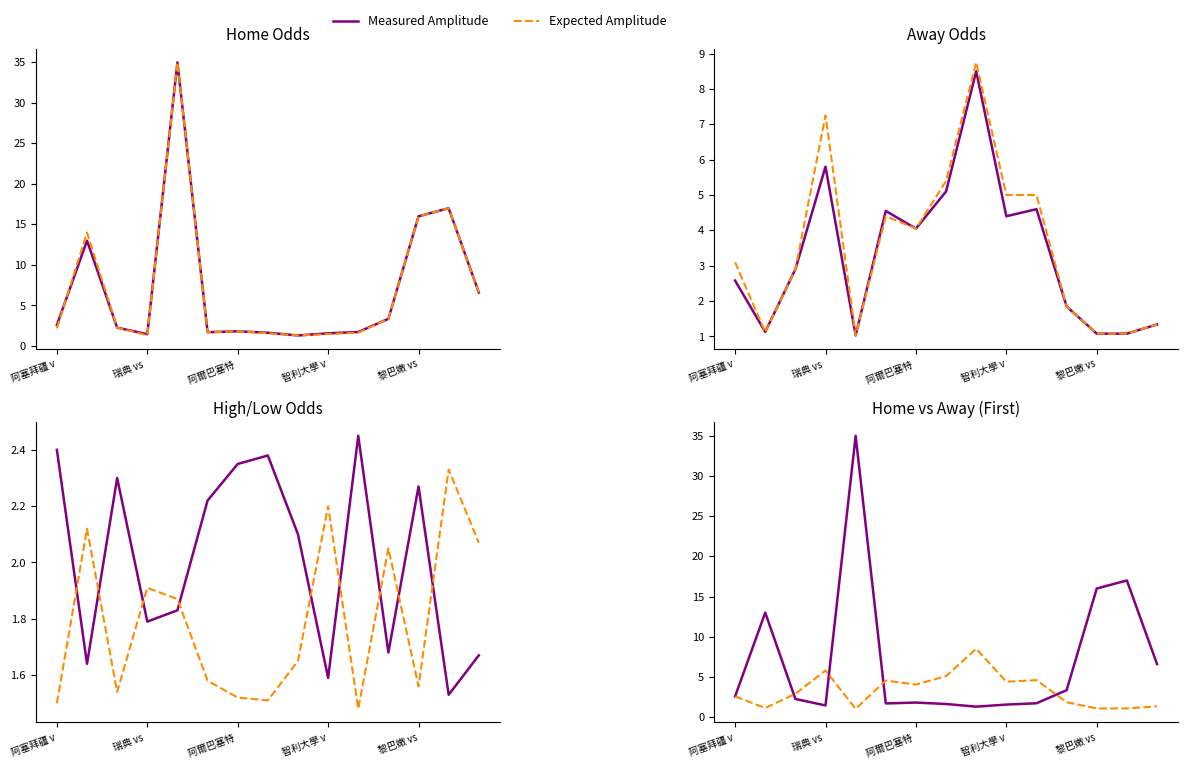

How many times do Measured Amplitude and Expected Amplitude cross each other?

4